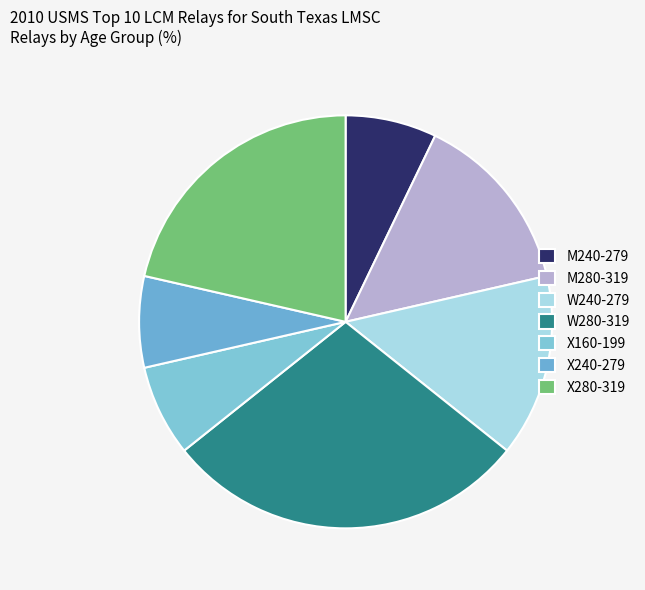

Does X280-319 represent more than half of the total?

No